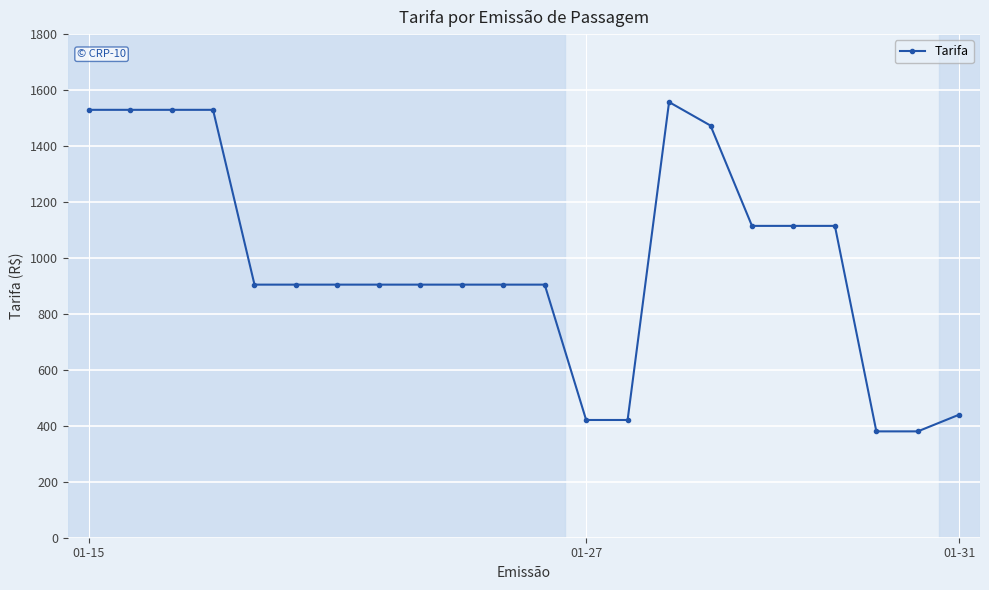

True or false: the data has more than 0 interior local peaks.

True